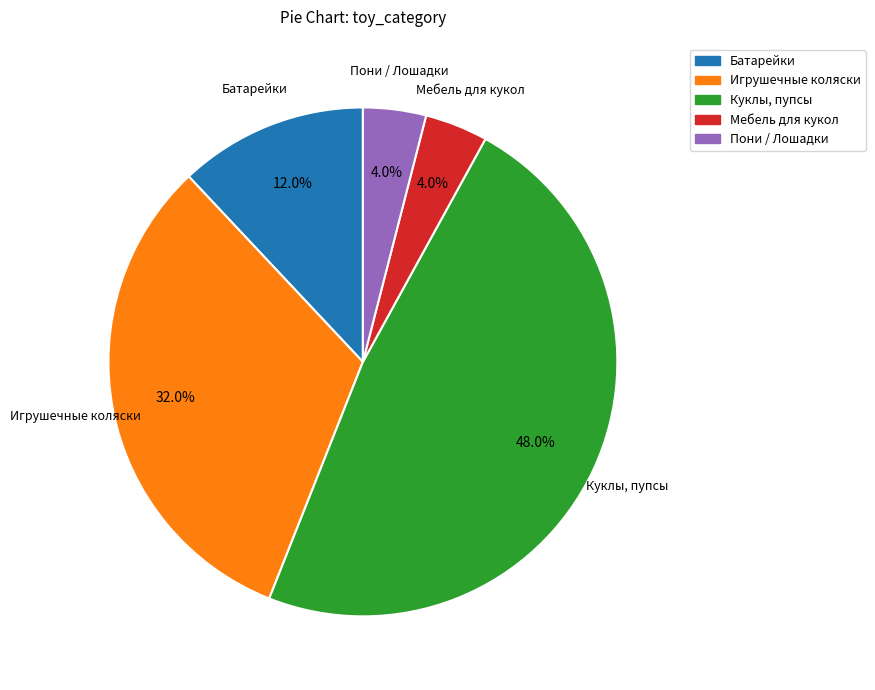

Approximately how many times larger is the value at Игрушечные коляски compared to Пони / Лошадки?

8.0